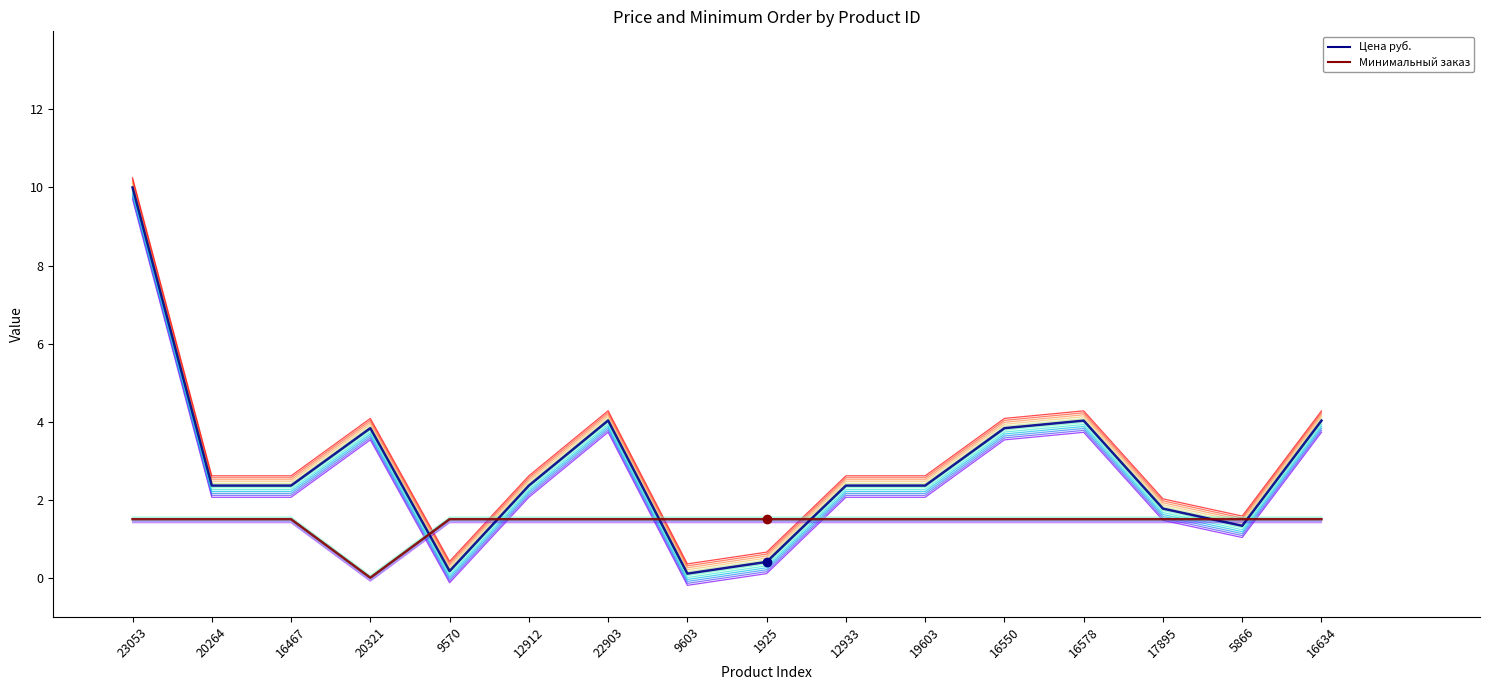

How many categories are shown in the chart?

16